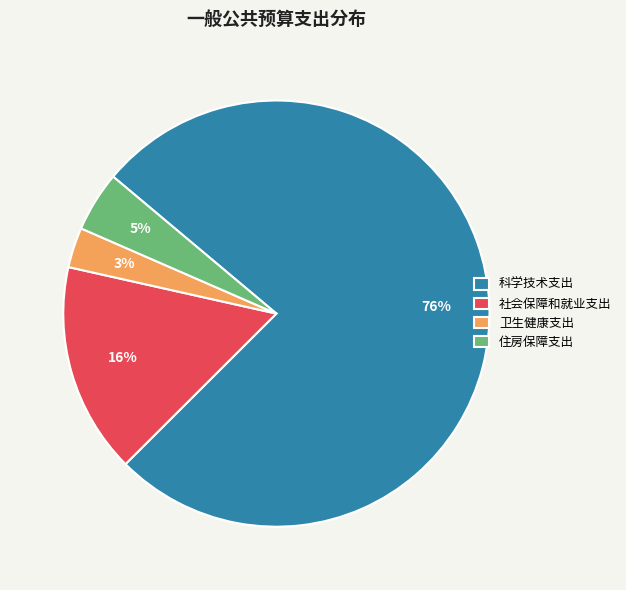

Does 卫生健康支出 represent more than half of the total?

No